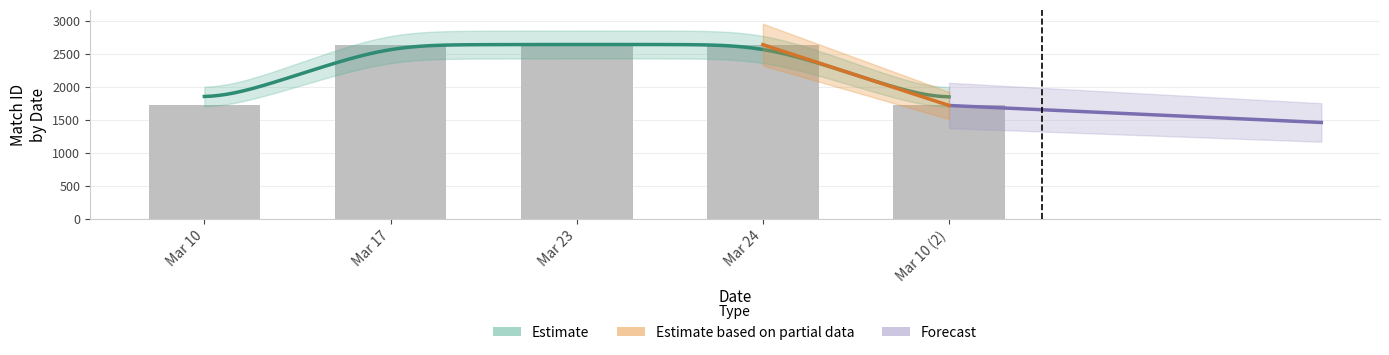

Which label corresponds to the smallest value in the chart?

Mar 10 (2)